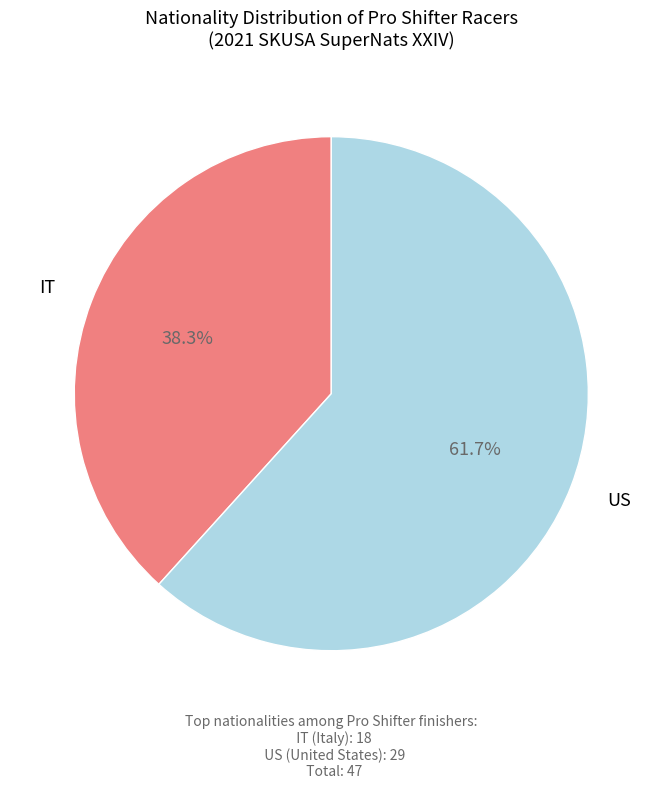

What is the ratio of the value at IT to the value at US?

0.6